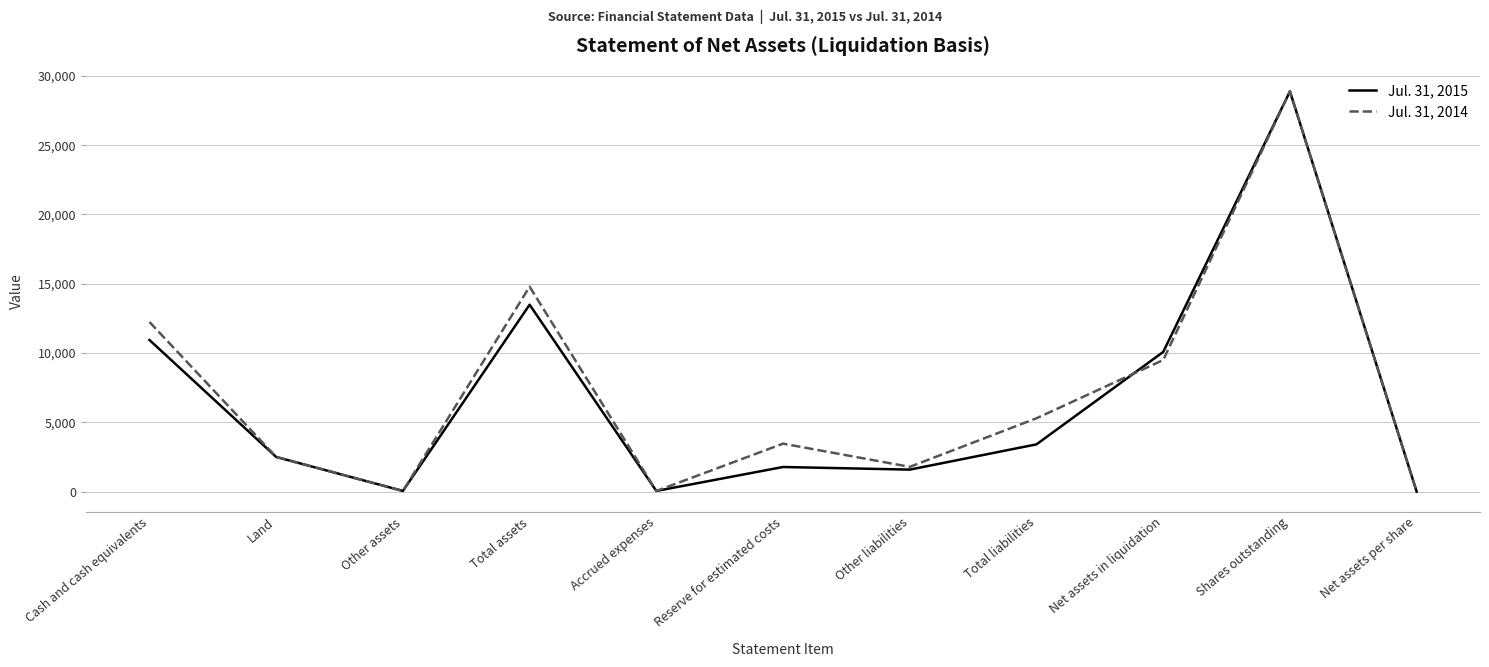

What are all the series names shown in the legend?

Jul. 31, 2015, Jul. 31, 2014